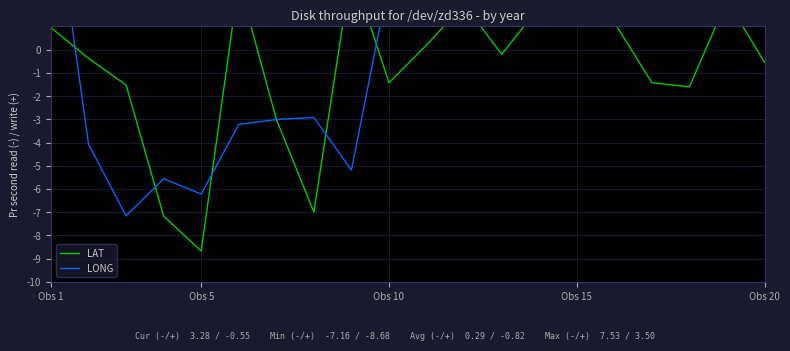

Does the chart display data point markers on the line(s)?

No